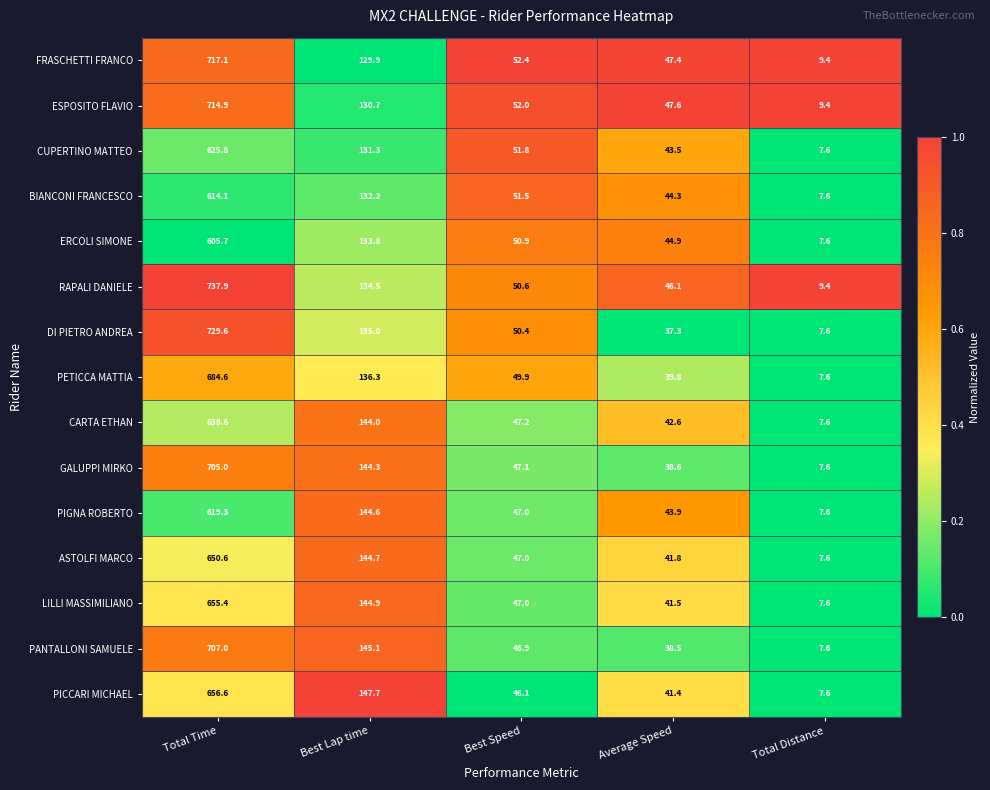

What is the difference between the maximum and minimum values in the ASTOLFI MARCO series?

643.0